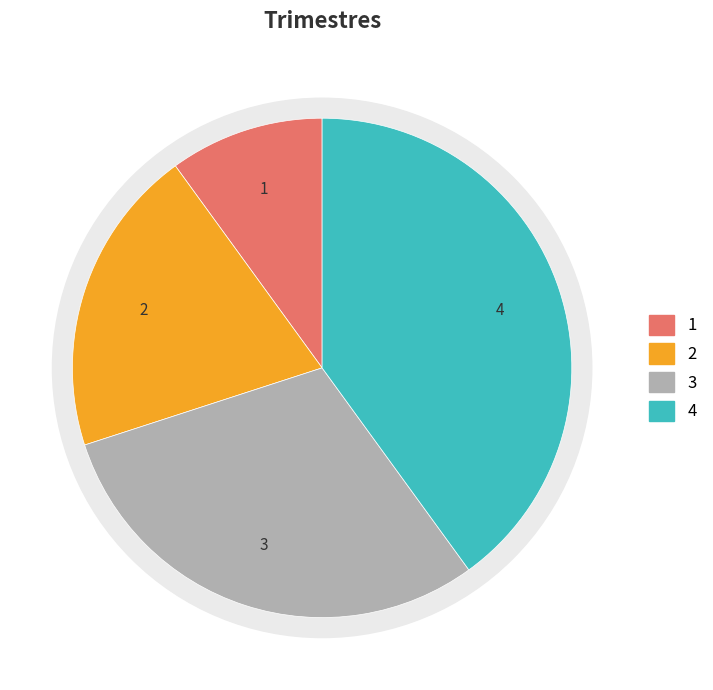

Approximately how many times larger is the value at 3° Trimestre compared to 2° Trimestre?

1.5